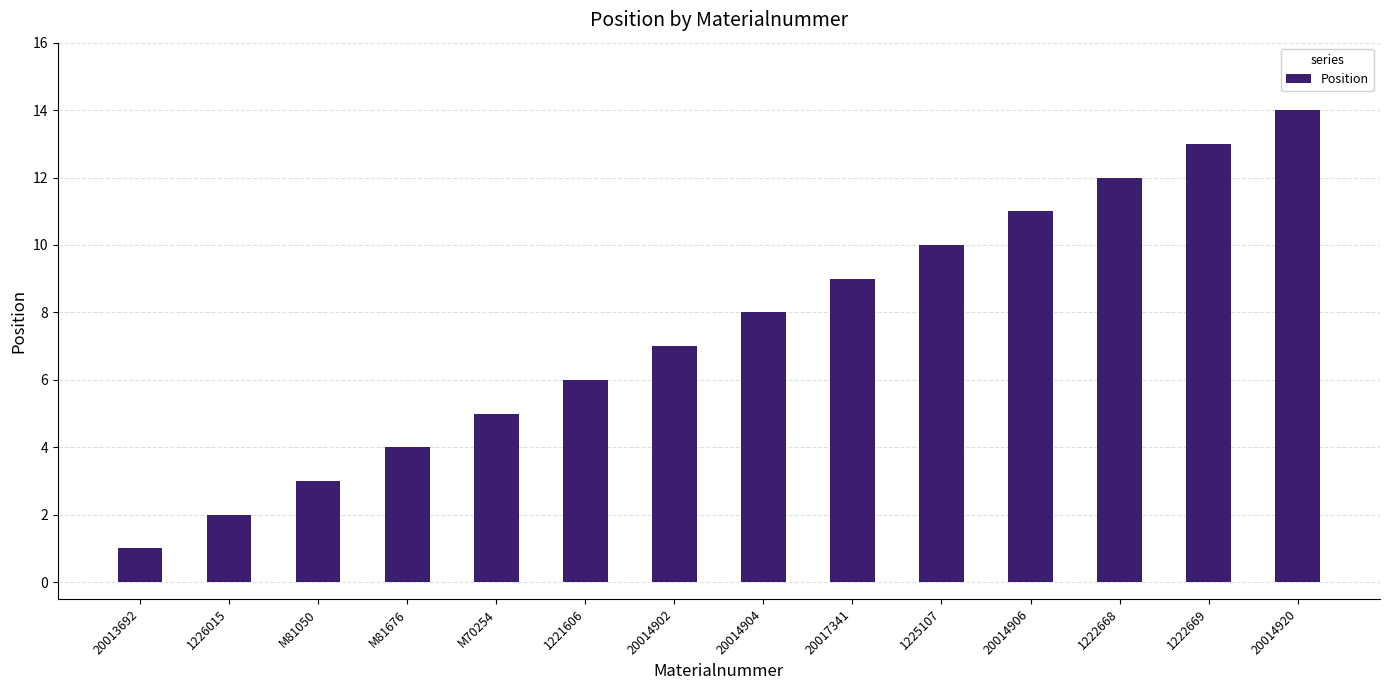

What value does the data have at 20014904?

8